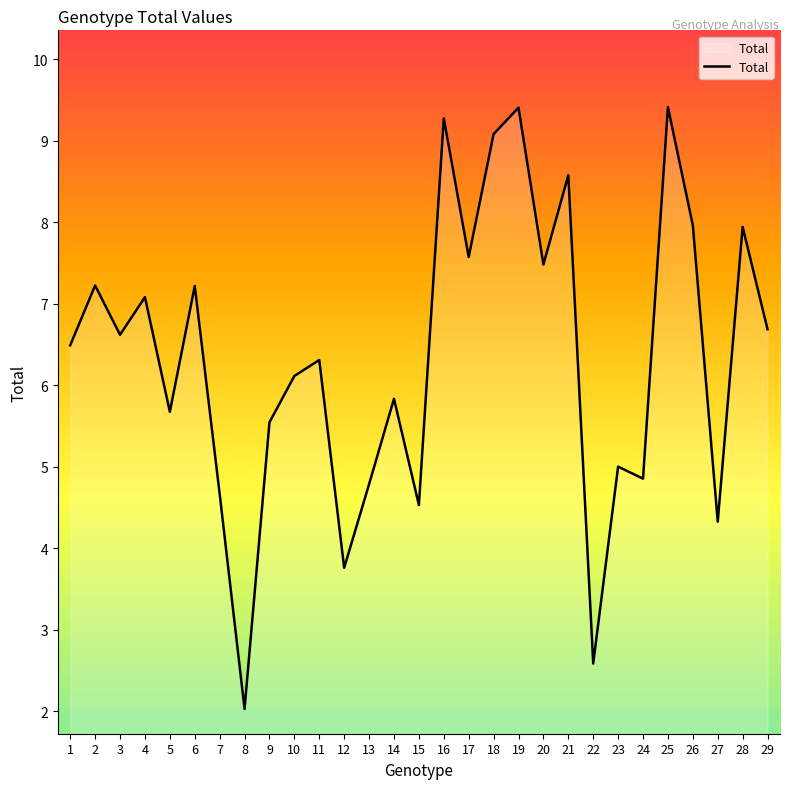

Where is the data nearest to the value 5?

23